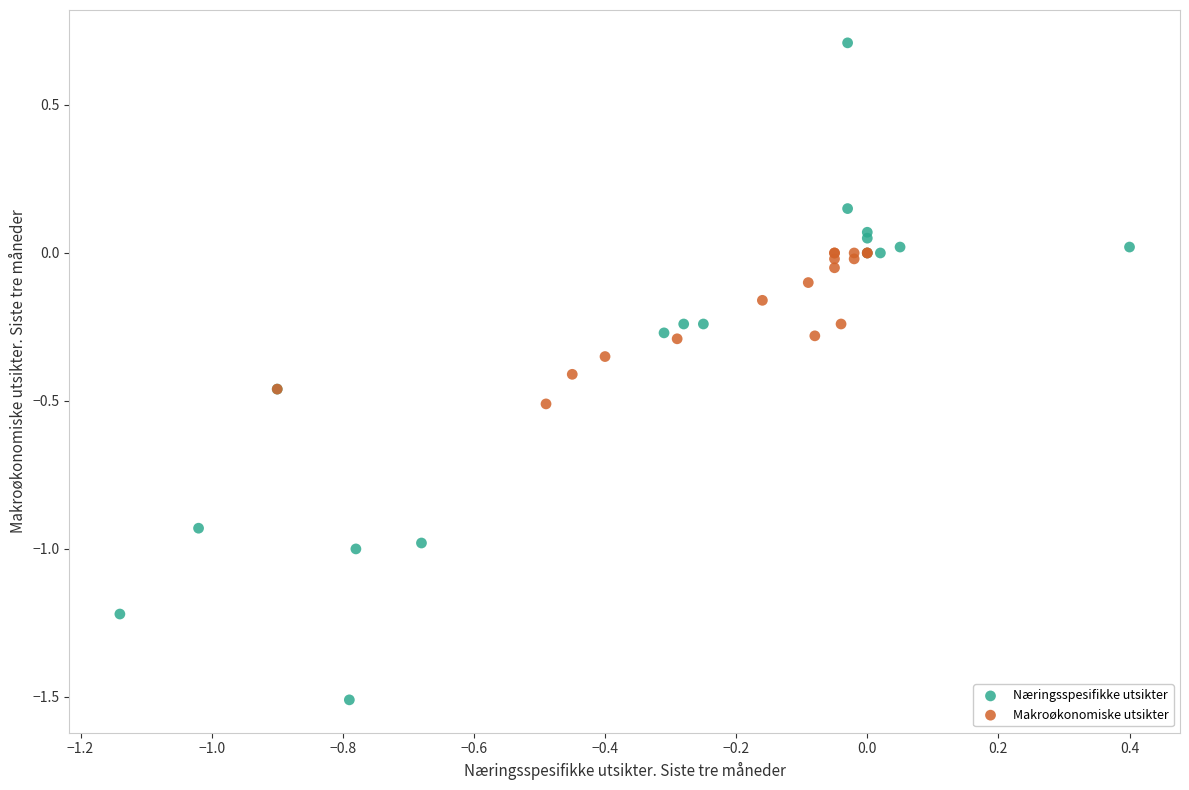

Which series has the widest spread of Y values?

Næringsspesifikke utsikter